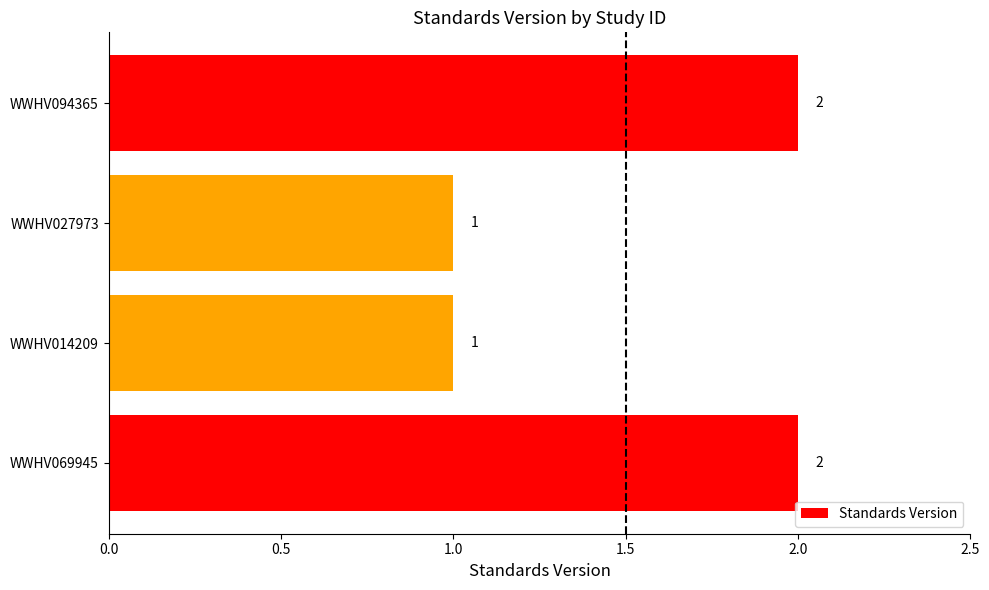

Is it true that the value at WWHV014209 is 1?

True